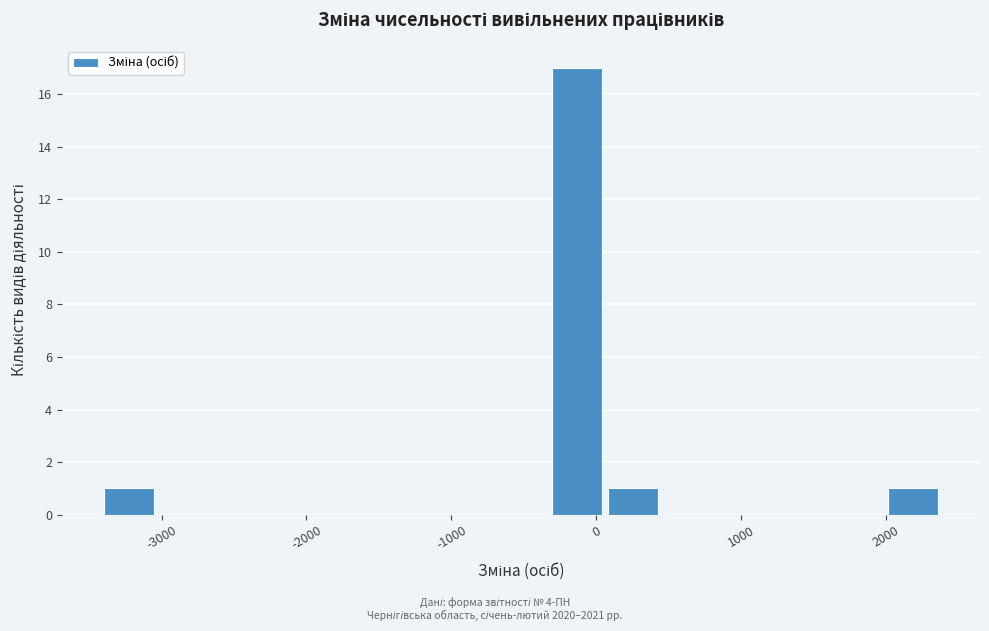

Around what value on the x-axis is the tallest bar? Give the approximate position of its centre, as read against the axis.

-100